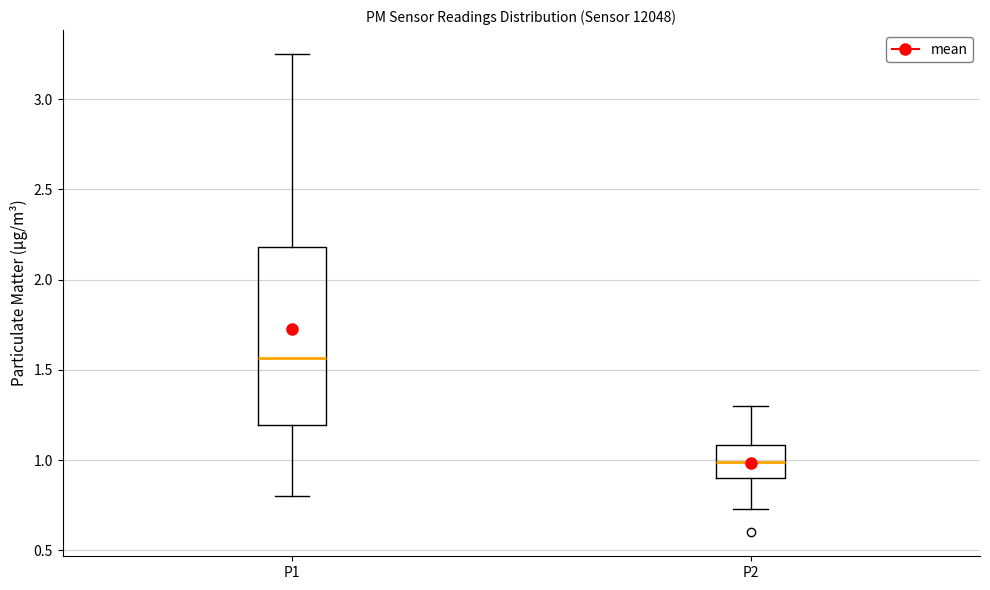

Which box has the lowest median line?

P2